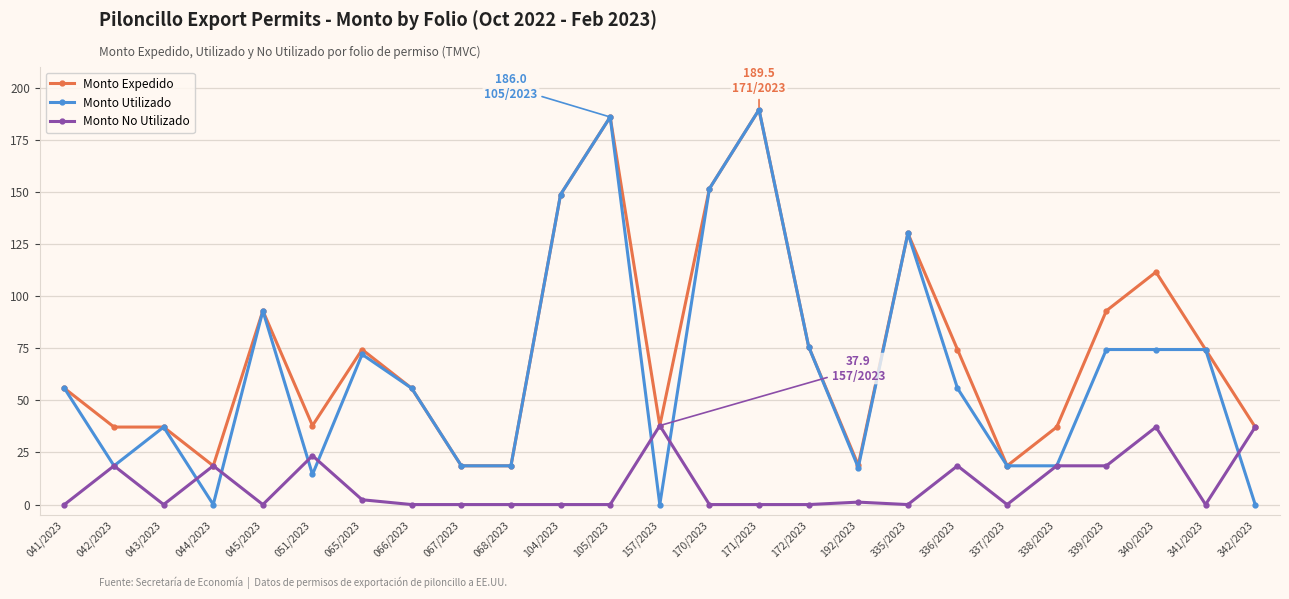

What is the label of the 16th point from the left?

172/2023